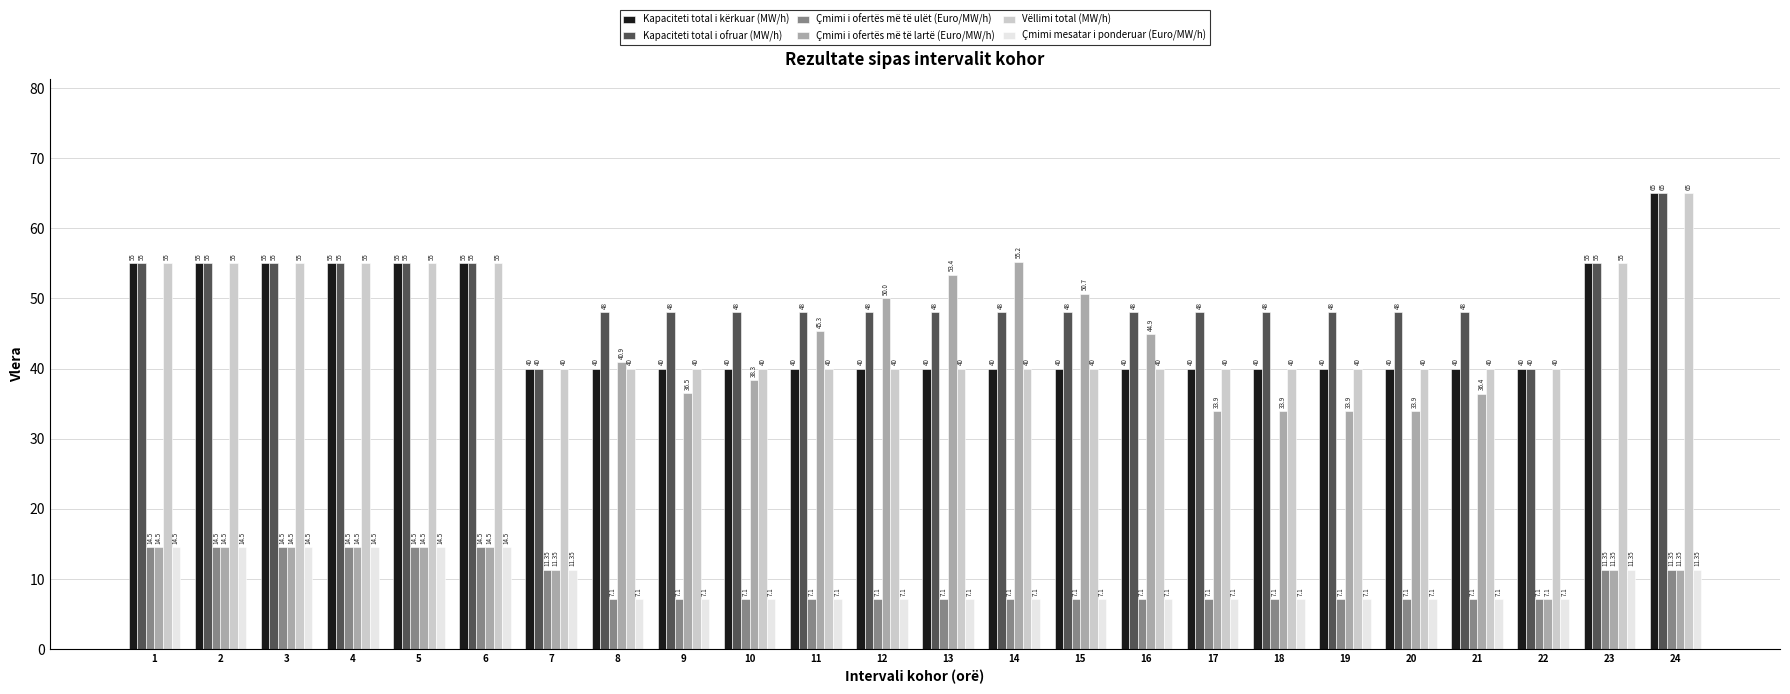

The value of Vëllimi total (MW/h) at 4 is 37.8. True or false?

False